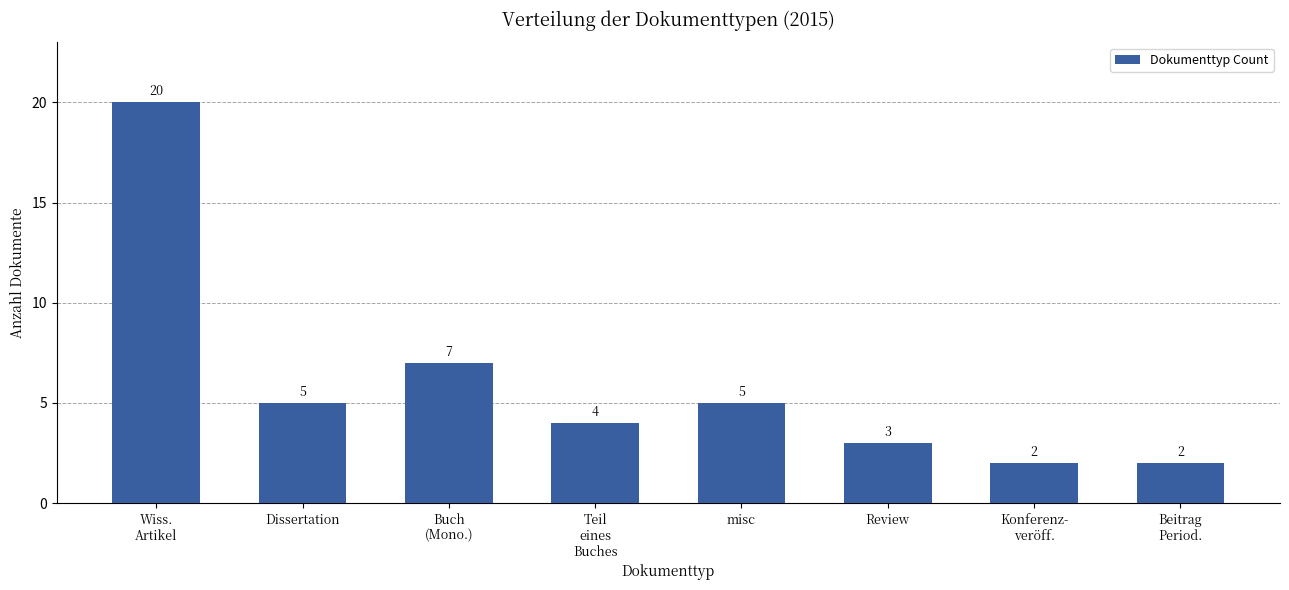

Is it true that the value at misc is 8?

False